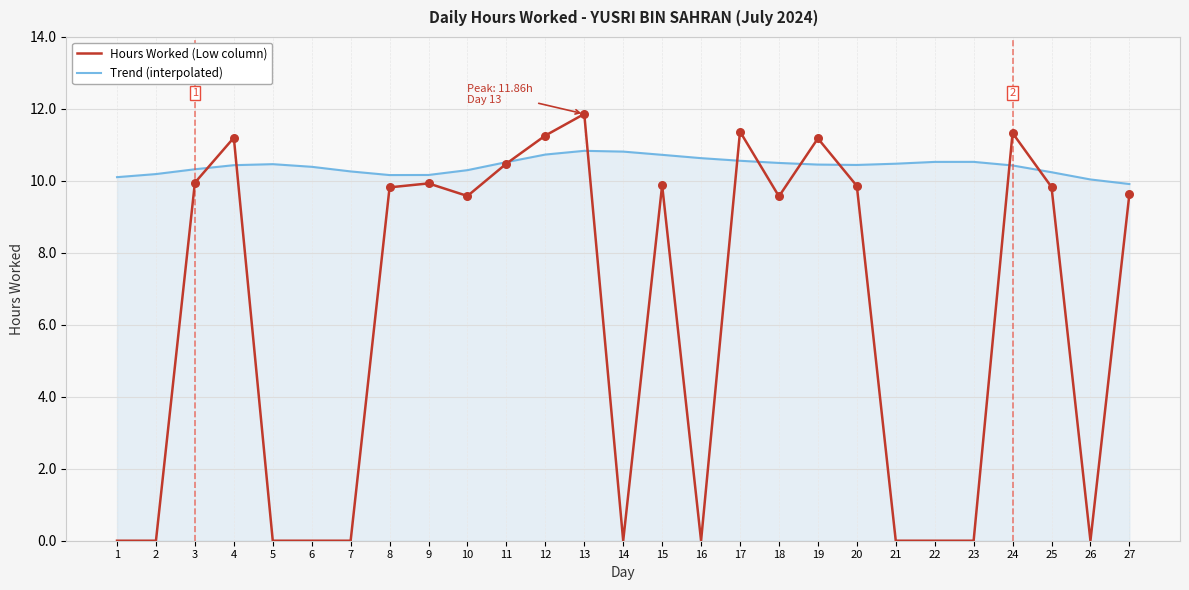

Which series changed the most between 4 and 6?

Hours Worked (Low column)